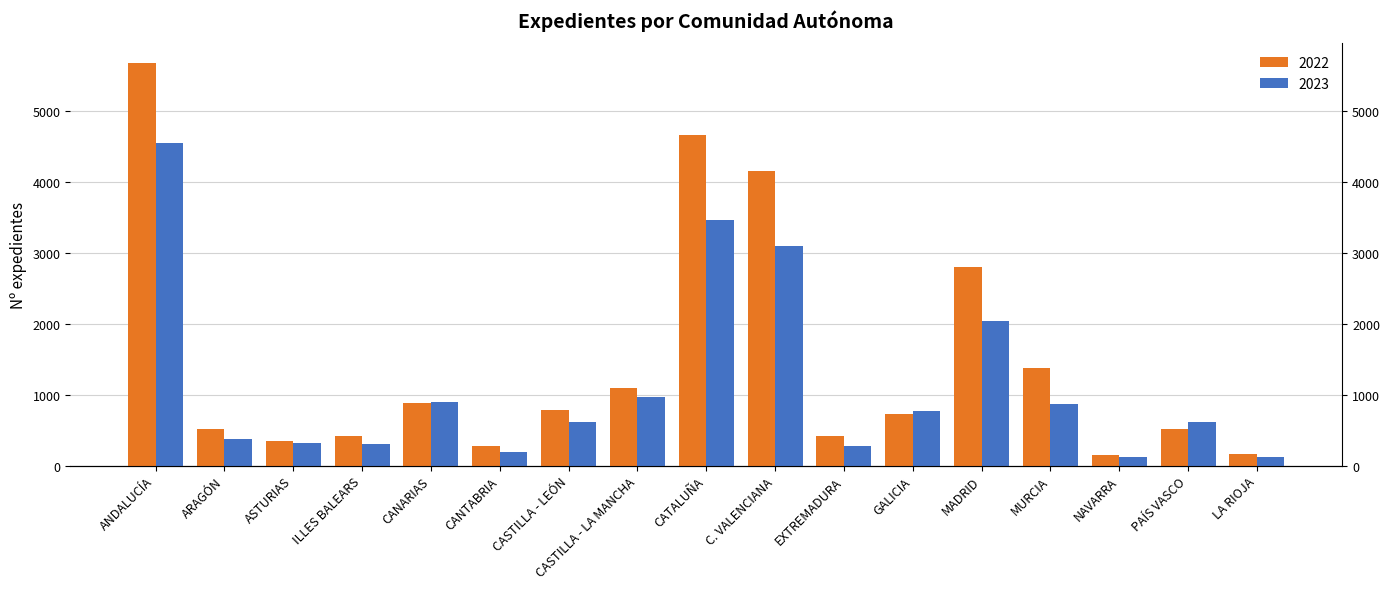

True or false: 2023 has a value of 138 at ASTURIAS.

False